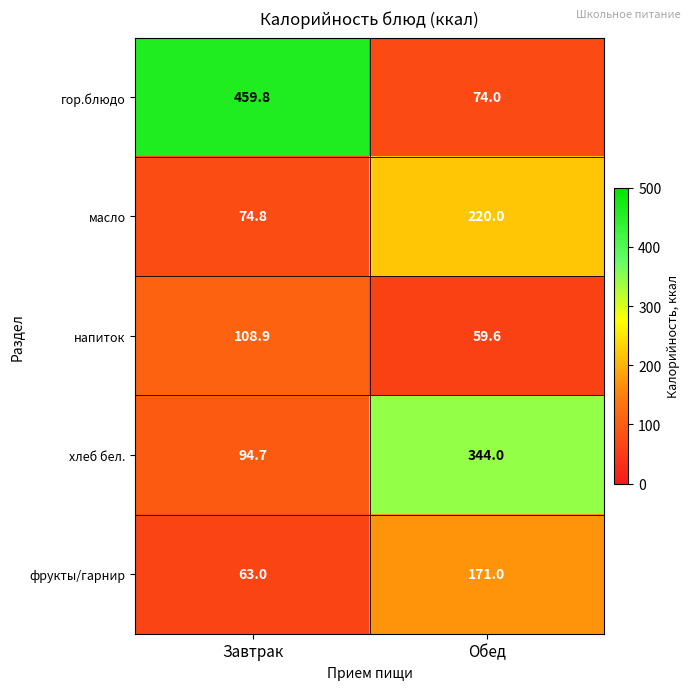

At how many categories does at least one series exceed 322?

2